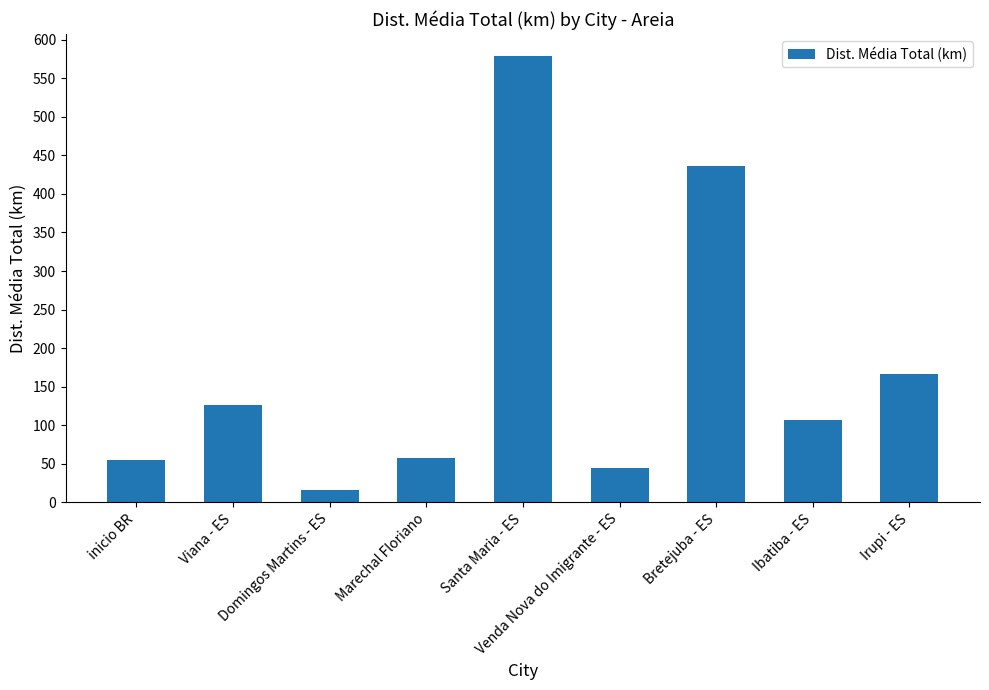

Reading left to right, list all the values displayed in this chart.

55.1	126.5	16.0	57.8	578.6	44.9	436.8	106.5	166.6